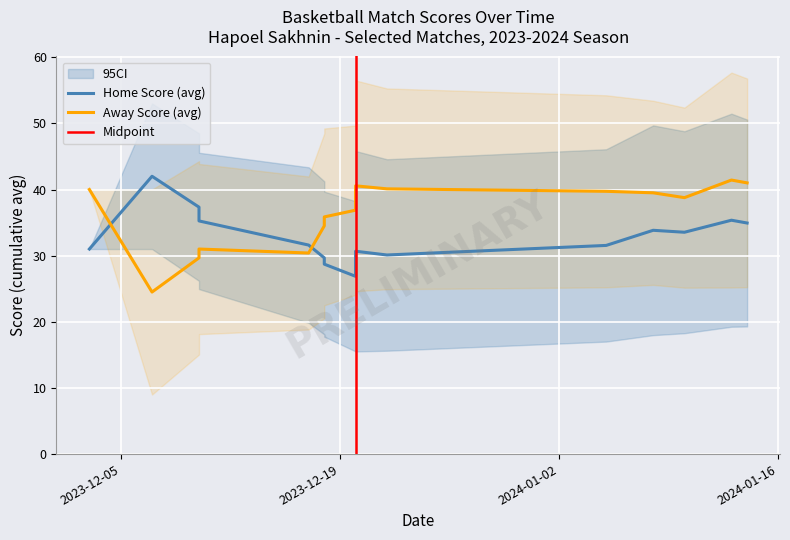

In Home Score, how many points are higher than both neighbors (excluding endpoints)?

3